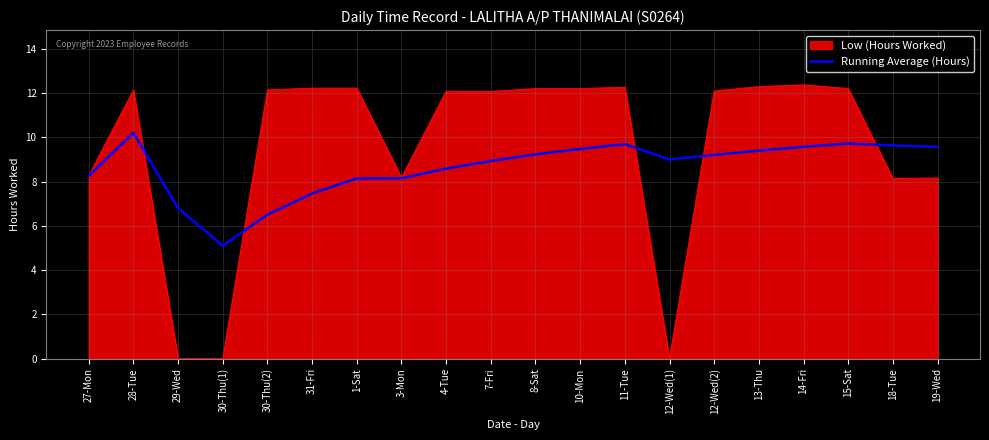

How many lines are shown in the chart?

2